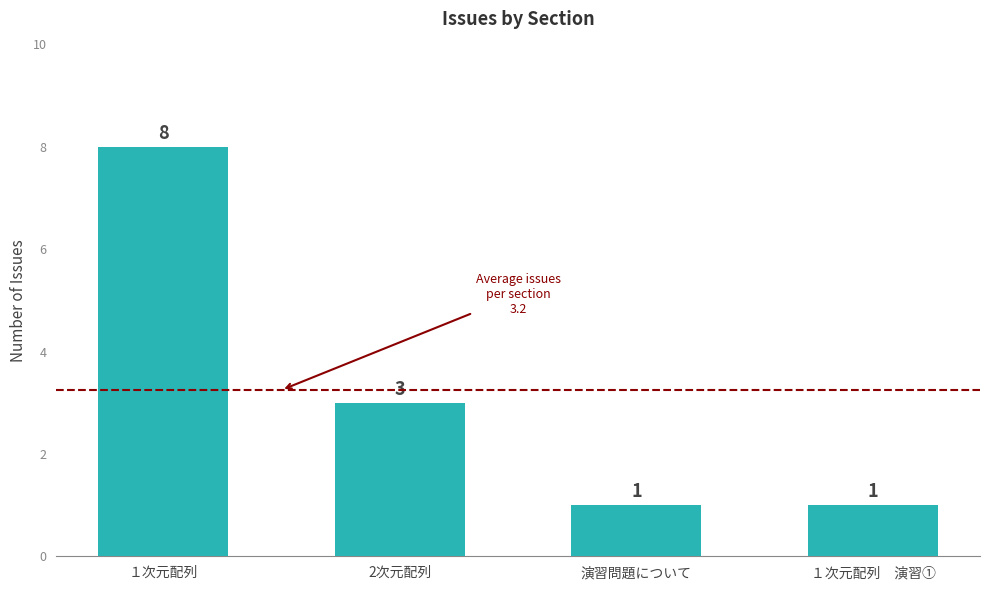

What is the greatest value displayed?

8